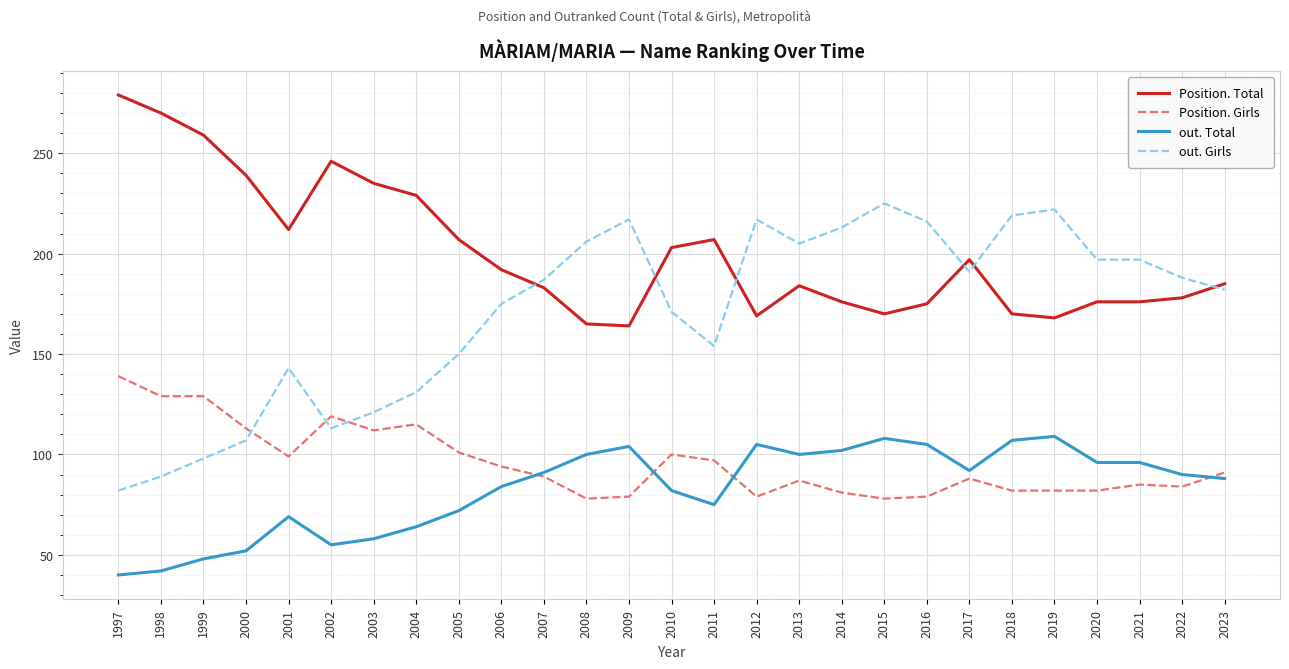

What value does the Position. Total series have at 1997?

279